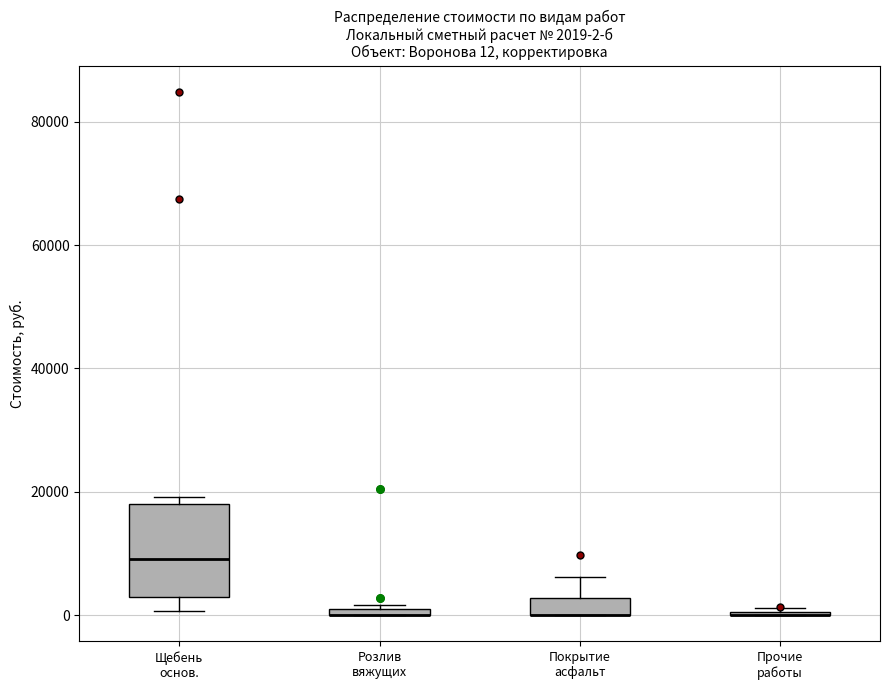

Which box is the tallest, from its lower edge to its upper edge?

Щебень основ.